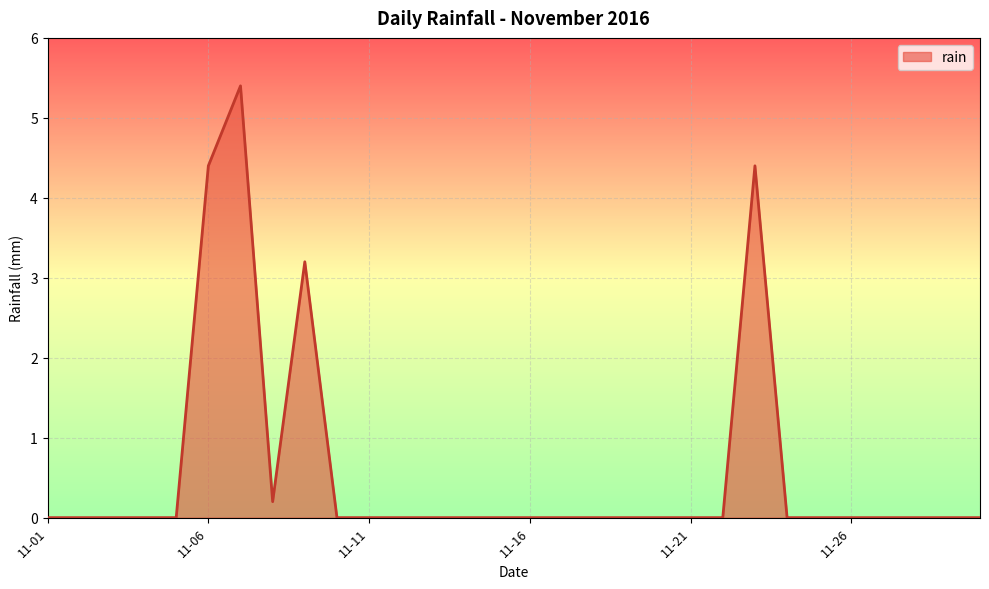

How many distinct data groups are displayed?

1